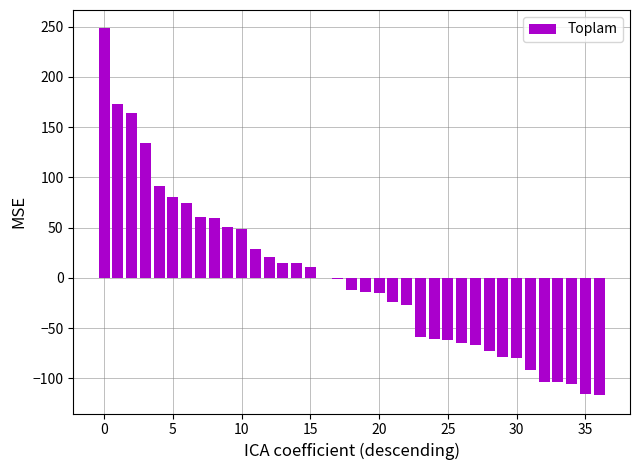

How many distinct data groups are displayed?

1